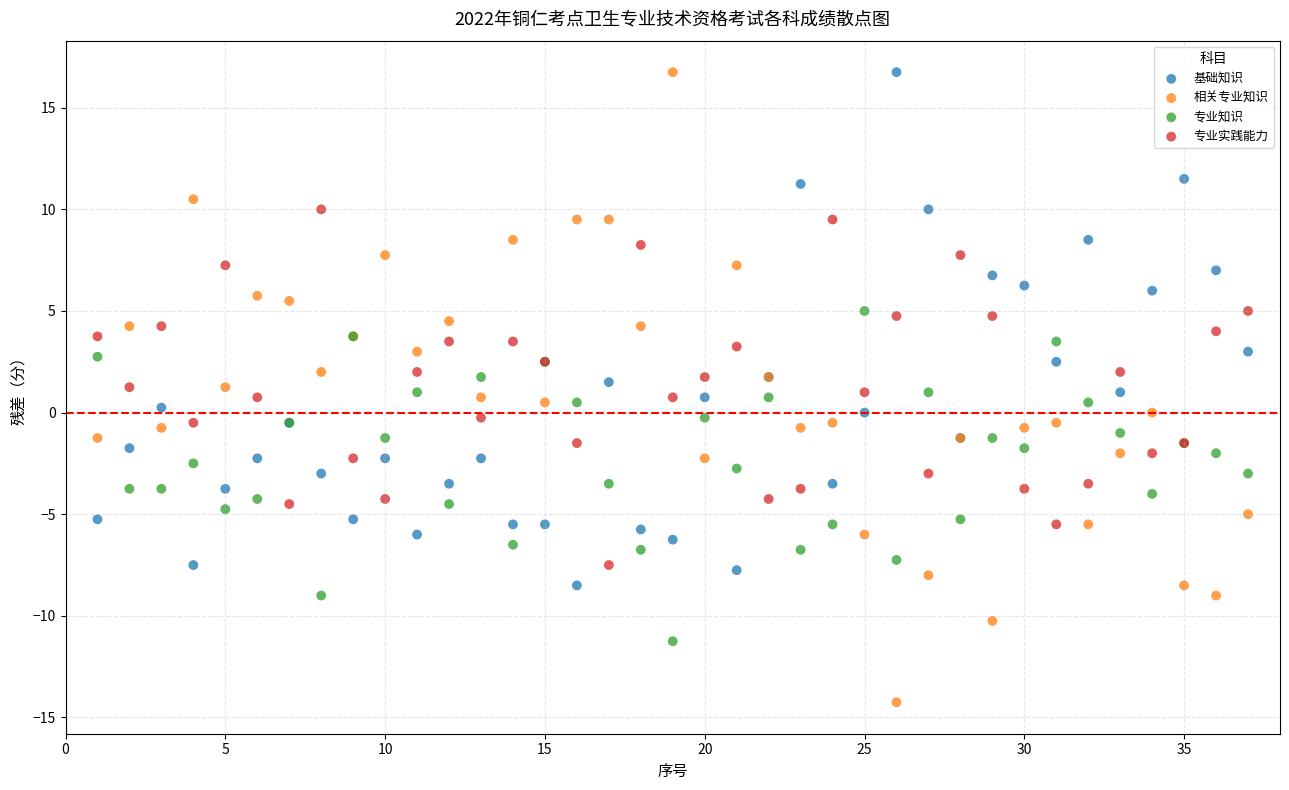

What are all the series names shown in the legend?

基础知识, 相关专业知识, 专业知识, 专业实践能力